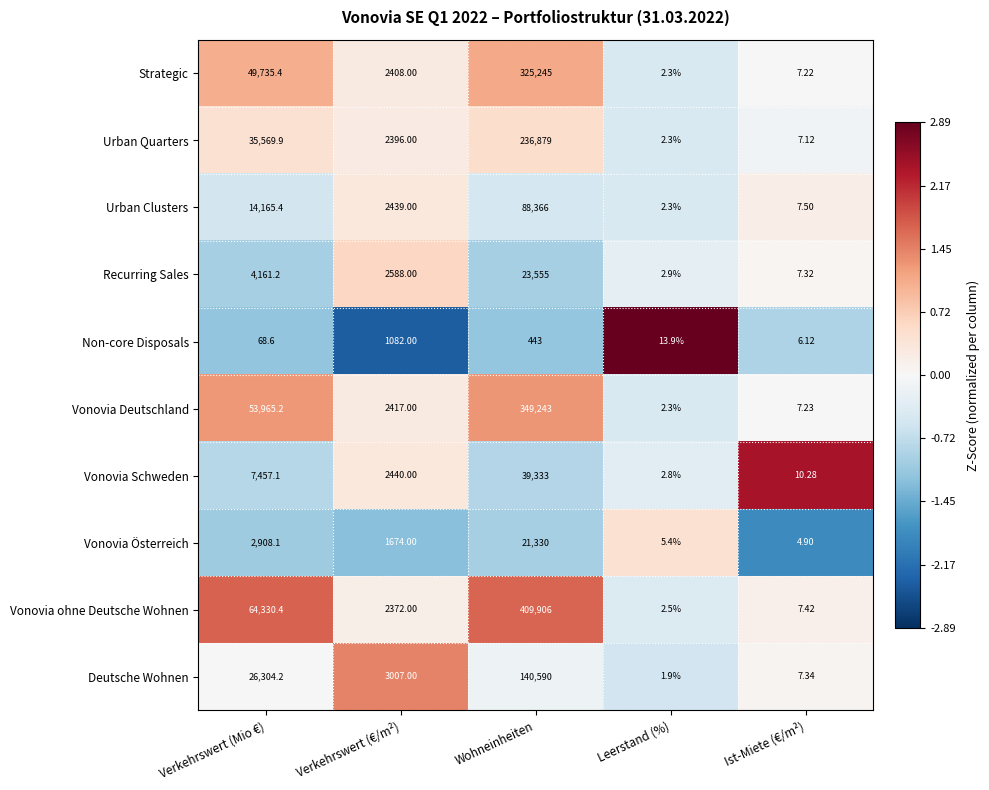

At which label does Vonovia Deutschland first exceed 2417?

Verkehrswert (Mio €)